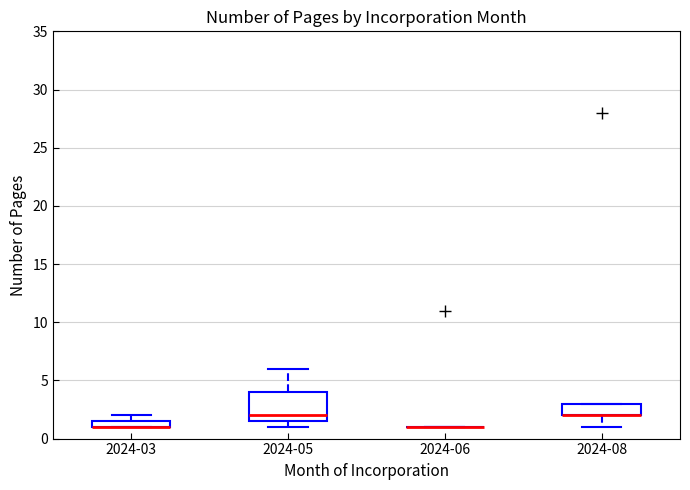

Where is the lower edge of the box for 2024-03 on the y-axis? The values are not printed on the chart, so give them approximately, as read against the axis.

1.0